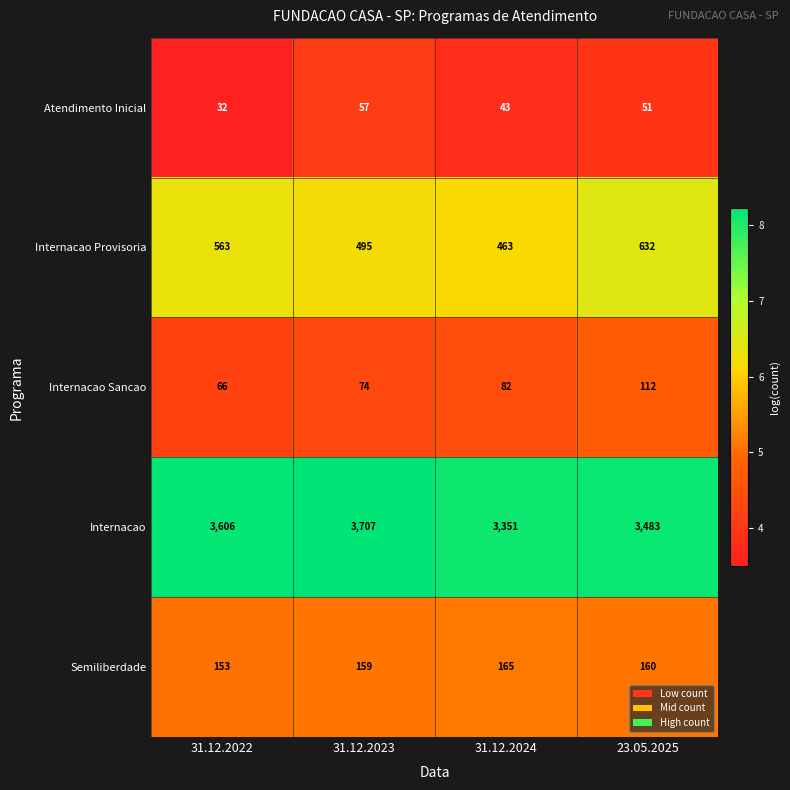

What is the difference between the maximum and second lowest values in the Atendimento Inicial series?

14